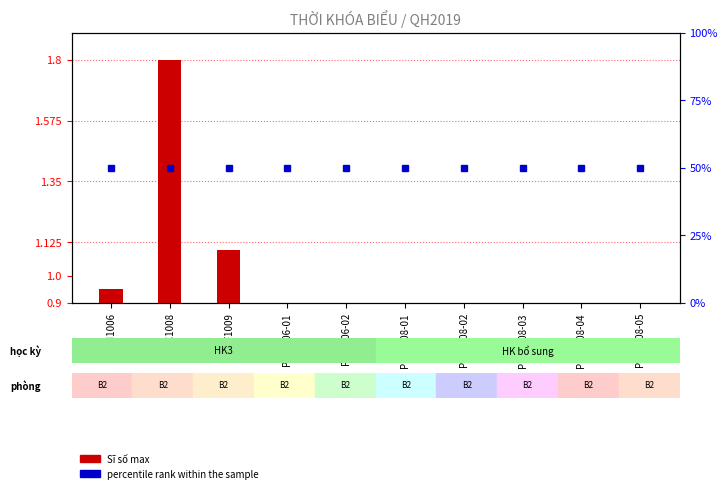

List the series in order of their peak value, highest first.

percentile rank within the sample, Sĩ số max